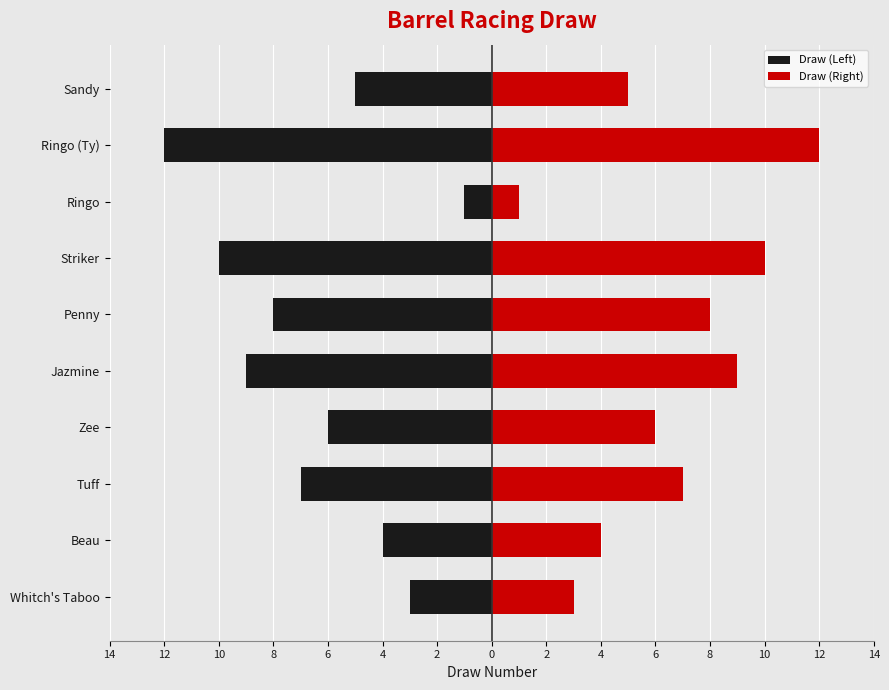

Which series changed the most between Jazmine and Striker?

Draw (Left)